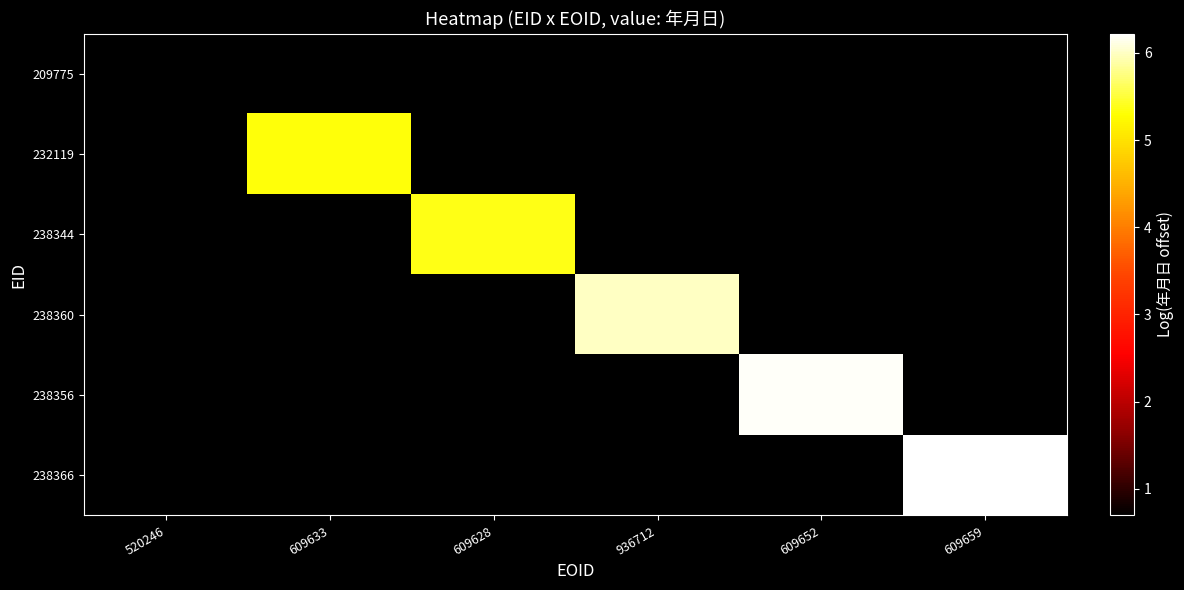

At how many categories does at least one series exceed 5?

5